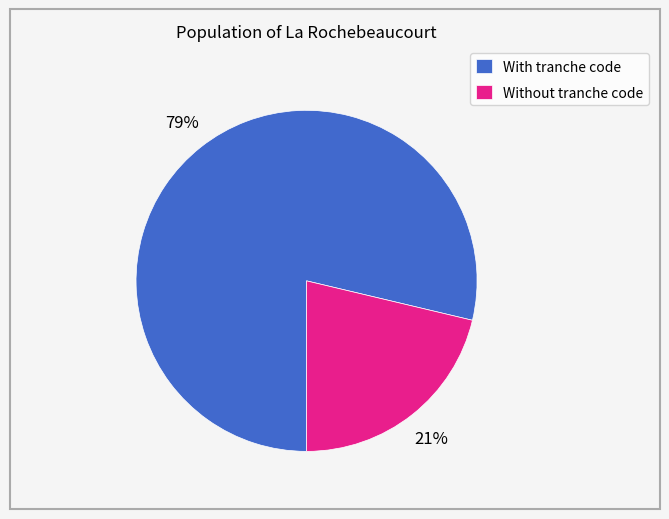

What percentage is the With tranche code slice, to the nearest percent?

79%